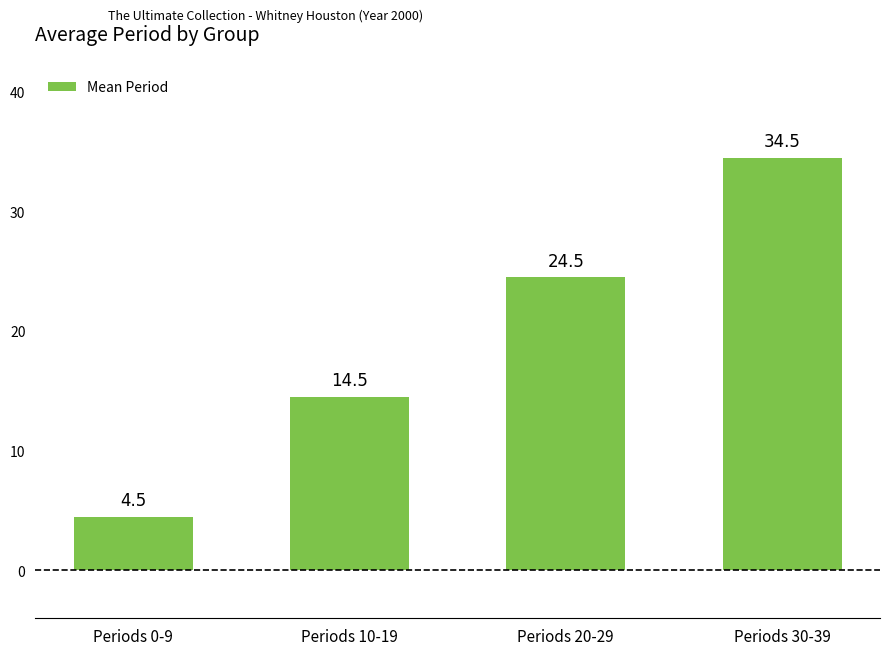

What is the ratio of the value at Periods 30-39 to the value at Periods 20-29?

1.4